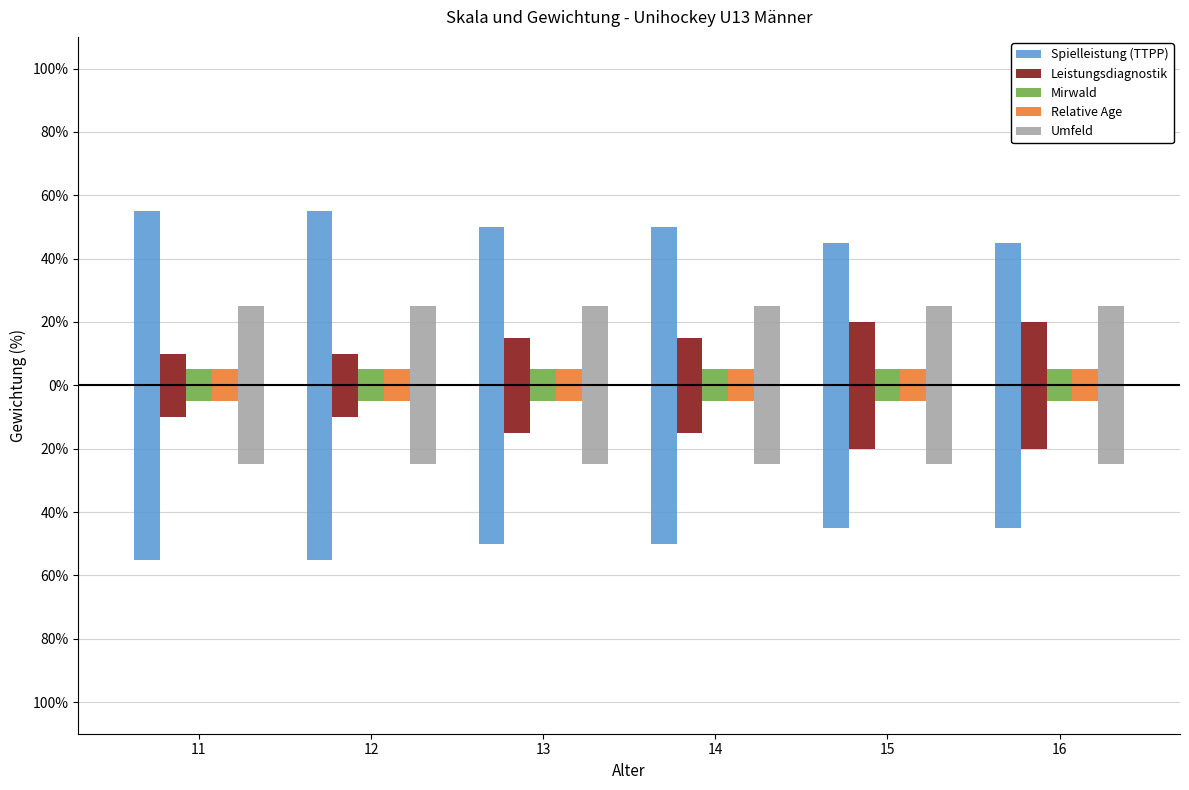

Is the value of Spielleistung (TTPP) at 15 greater than the value of Mirwald at 11?

Yes